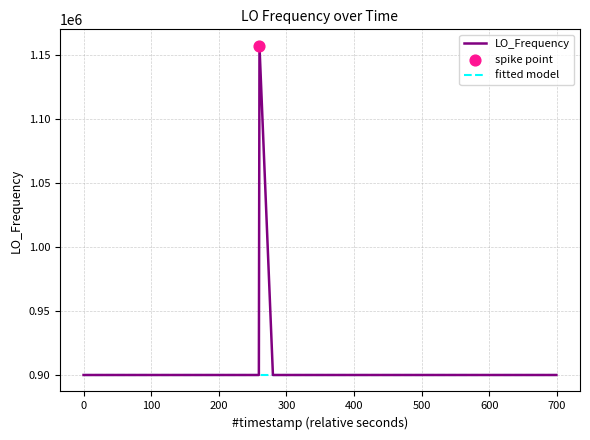

The LO_Frequency series shows 900009.7 at 0. True or false?

True